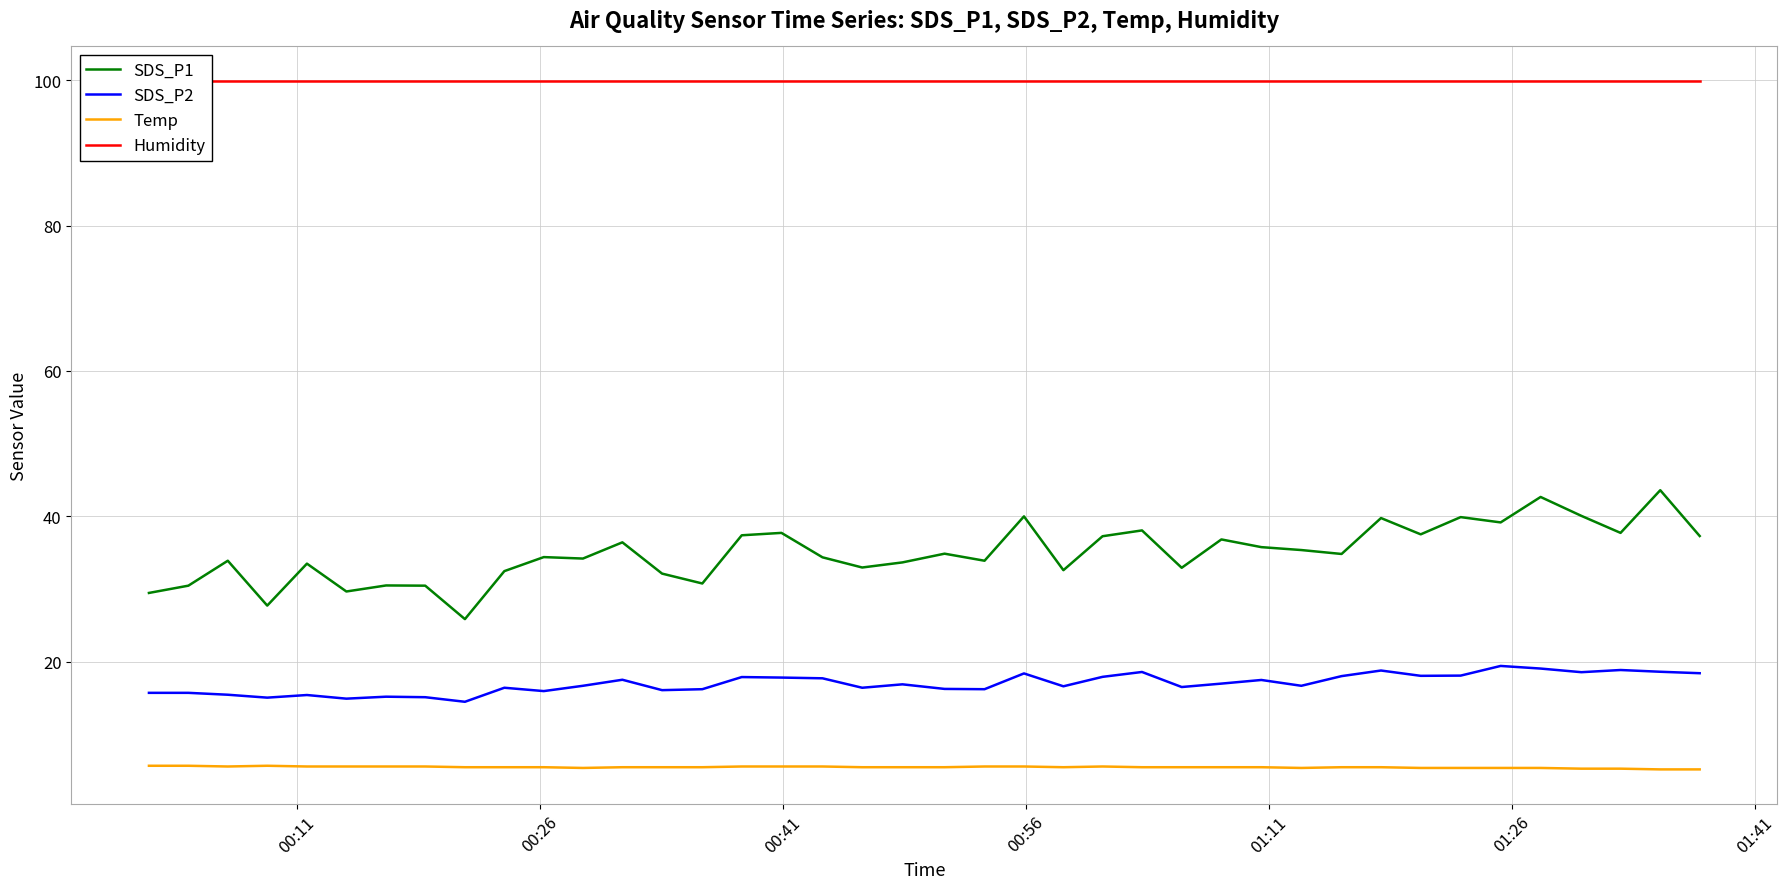

True or false: Temp and SDS_P1 cross at least once.

False